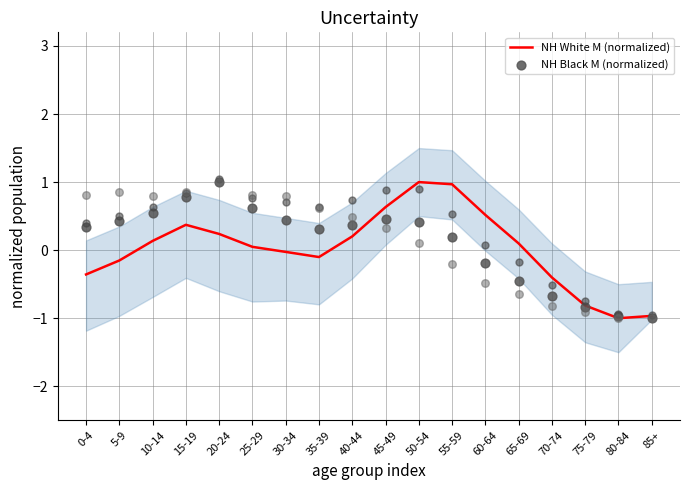

What is the total value across all series at 10-14?

0.7